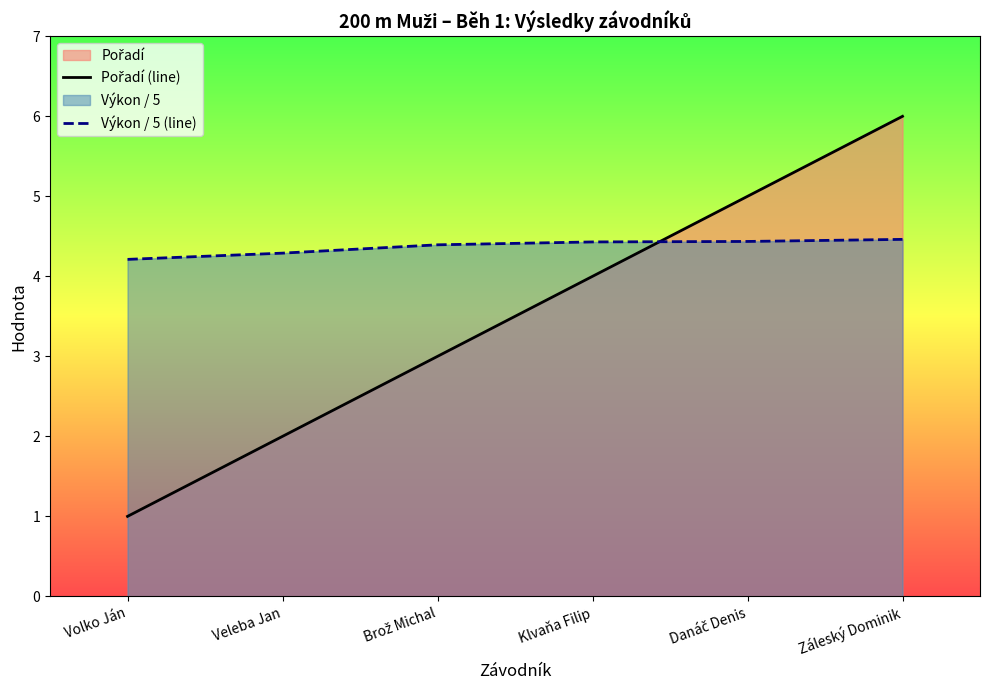

What is the sum of all Výkon / 5 (line) values?

26.2